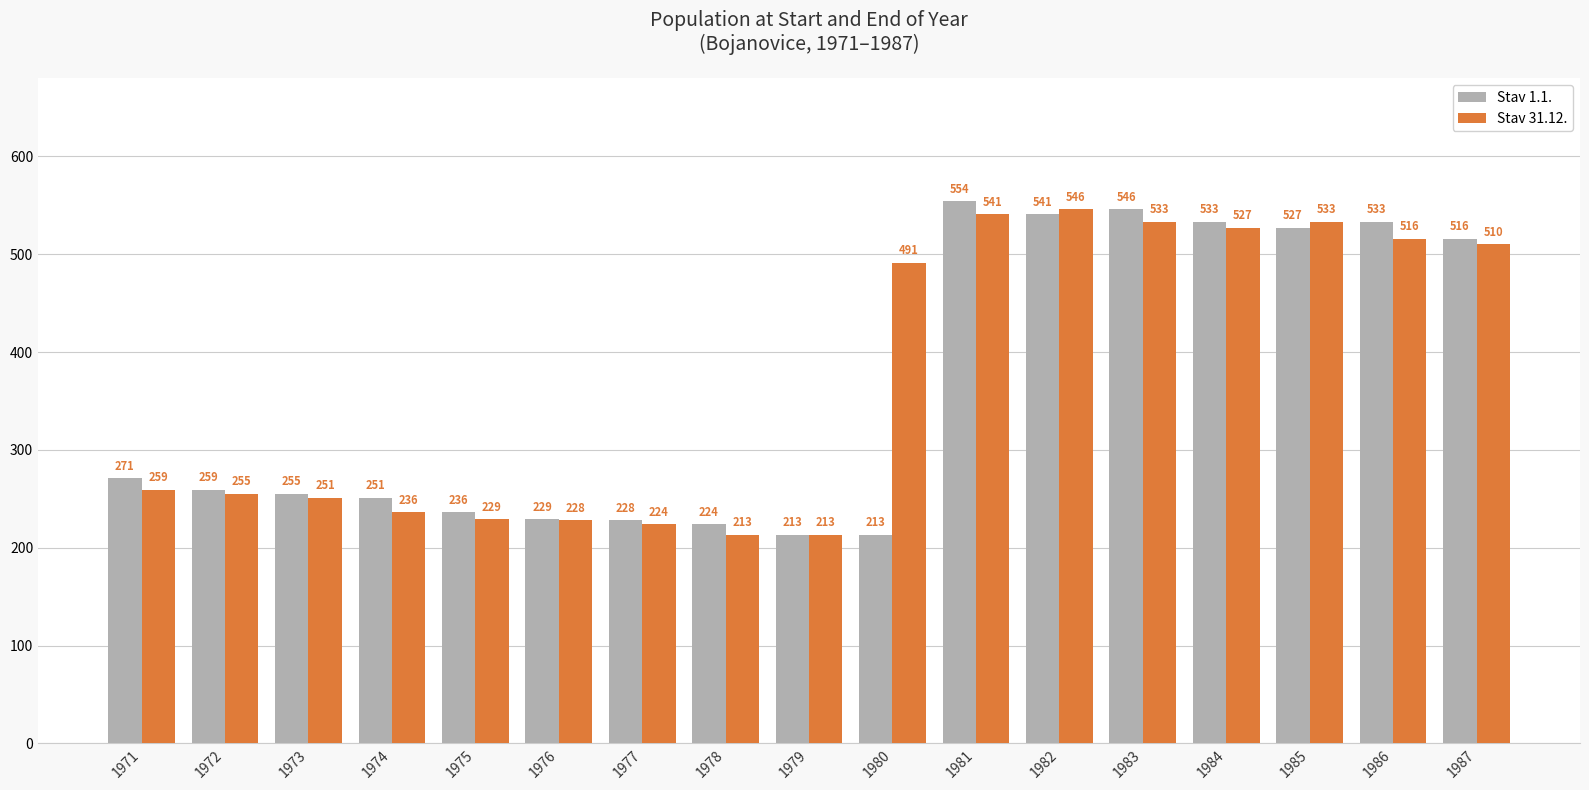

At which label is Stav 1.1. closest to 383?

1971